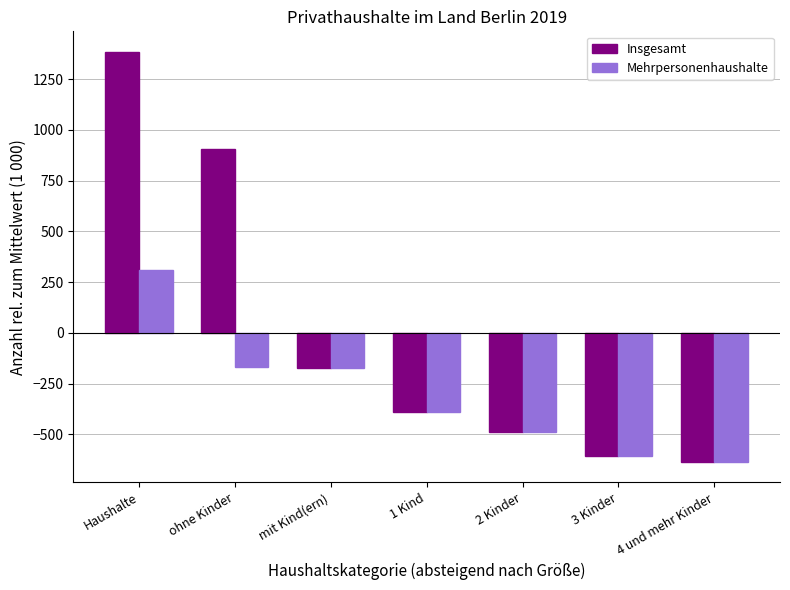

Which category has the lowest value across all series?

4 und mehr Kinder